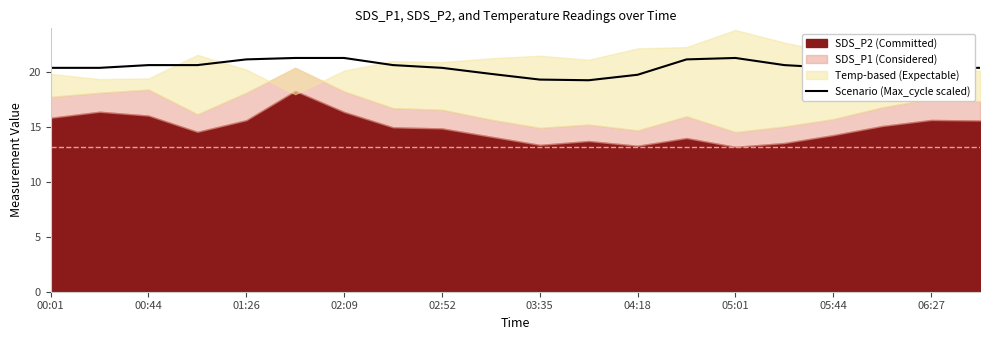

True or false: there are more than 1 points higher than both neighbors.

False